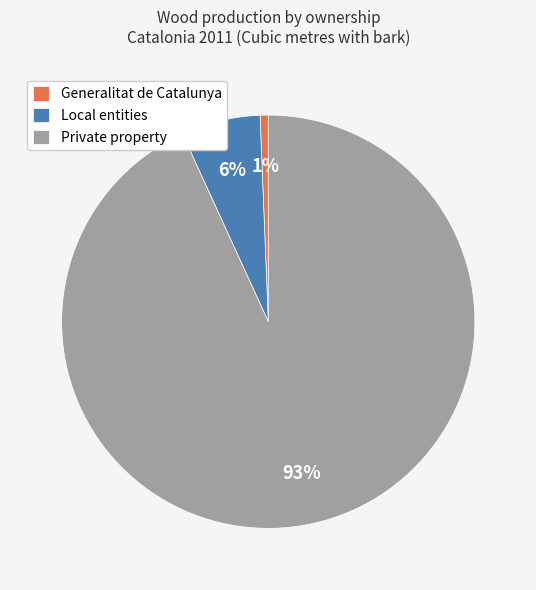

To the nearest percent, what is the average slice percentage?

33%